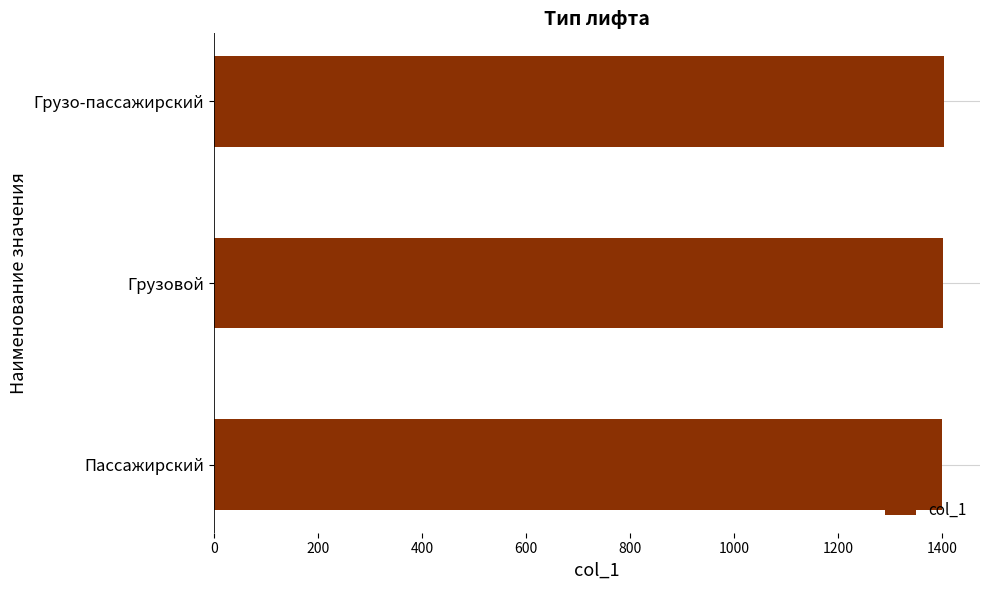

What is the average value?

1402